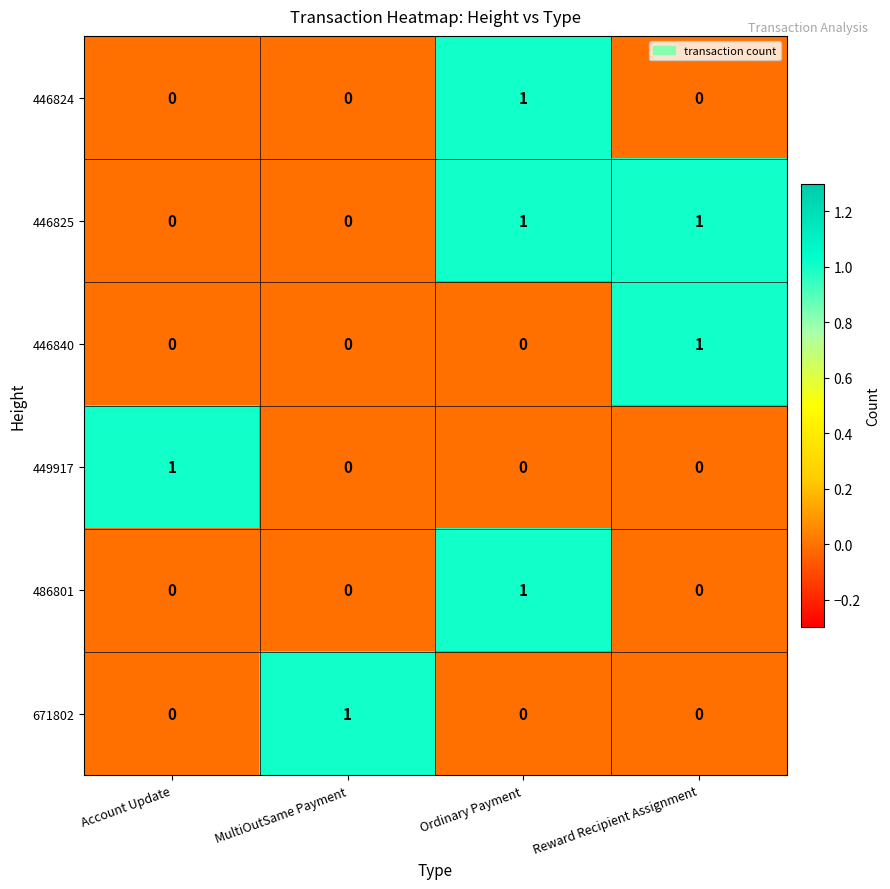

Count the 446825 values in the range 0 to 1.

4